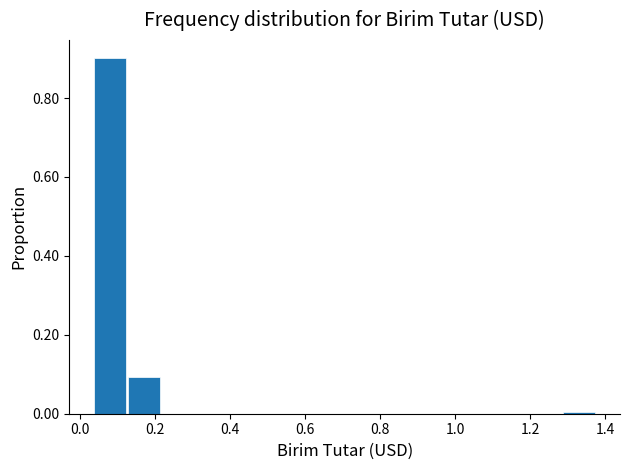

Which range on the x-axis has the tallest bar?

0.04 to 0.12